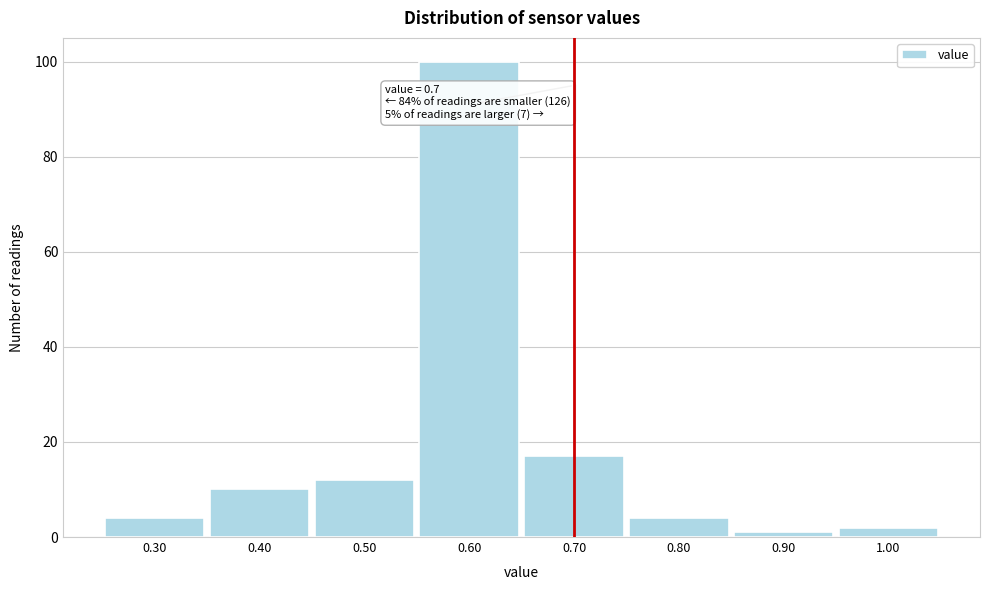

Which range on the x-axis has the tallest bar?

0.55 to 0.65